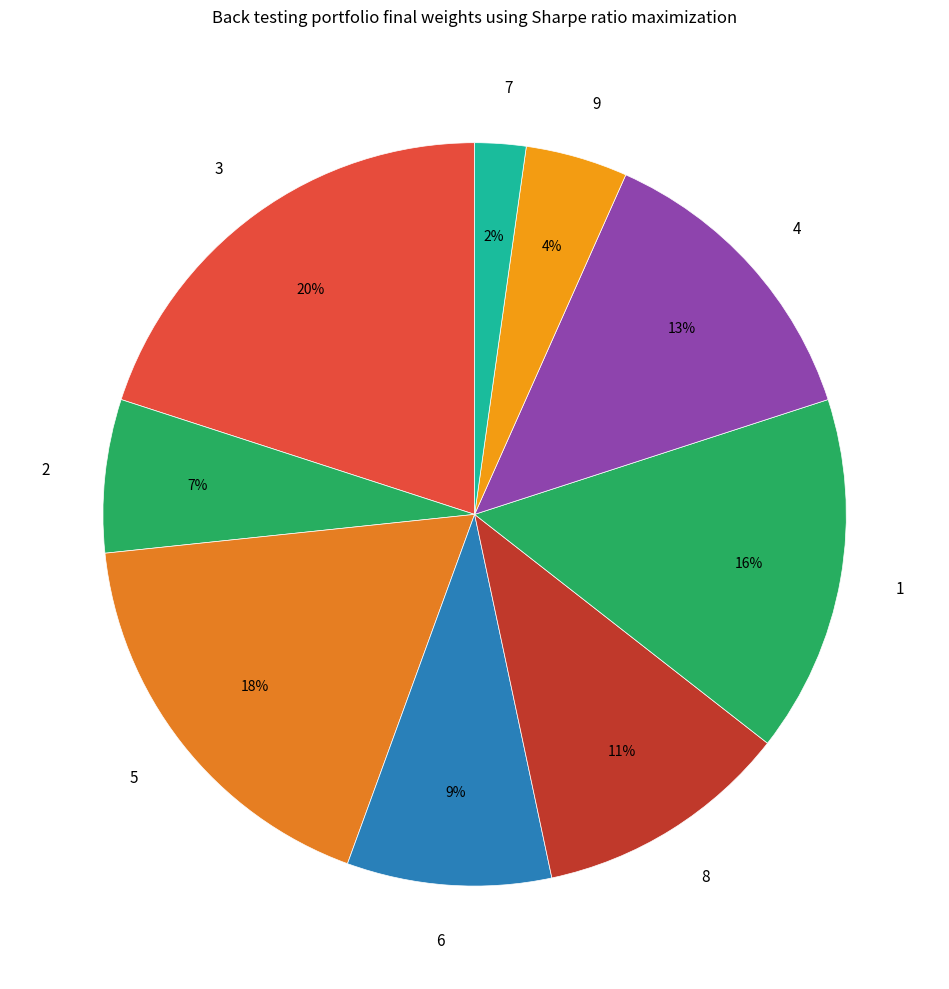

The 3 slice represents 34% of the pie. True or false?

False